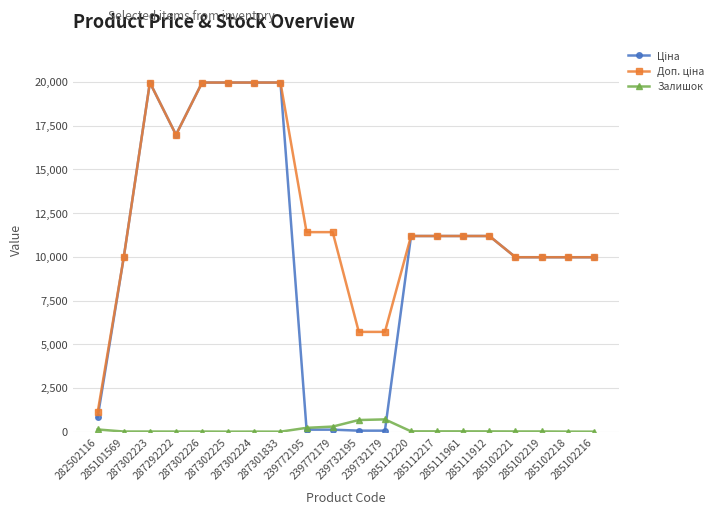

Does the chart have visible grid lines?

Yes